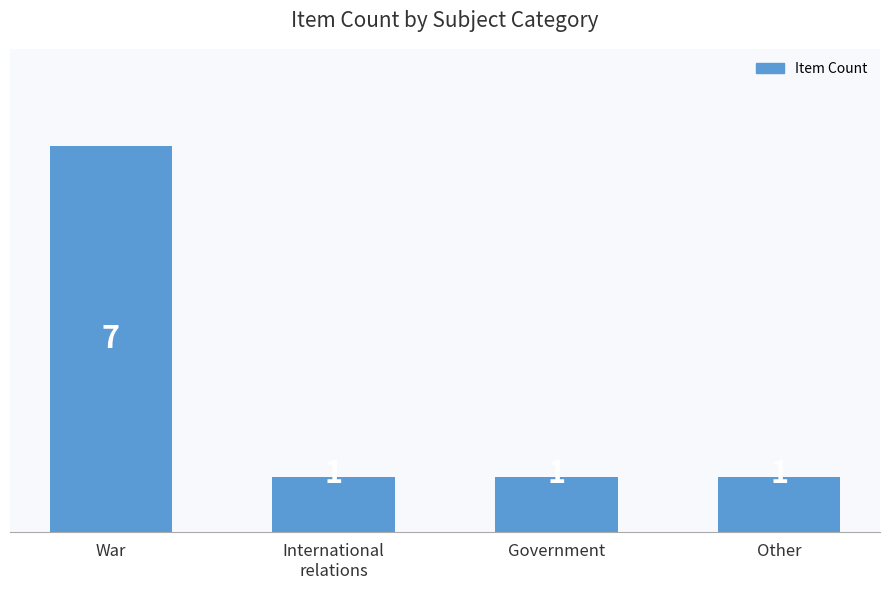

How many data points does each series have?

4